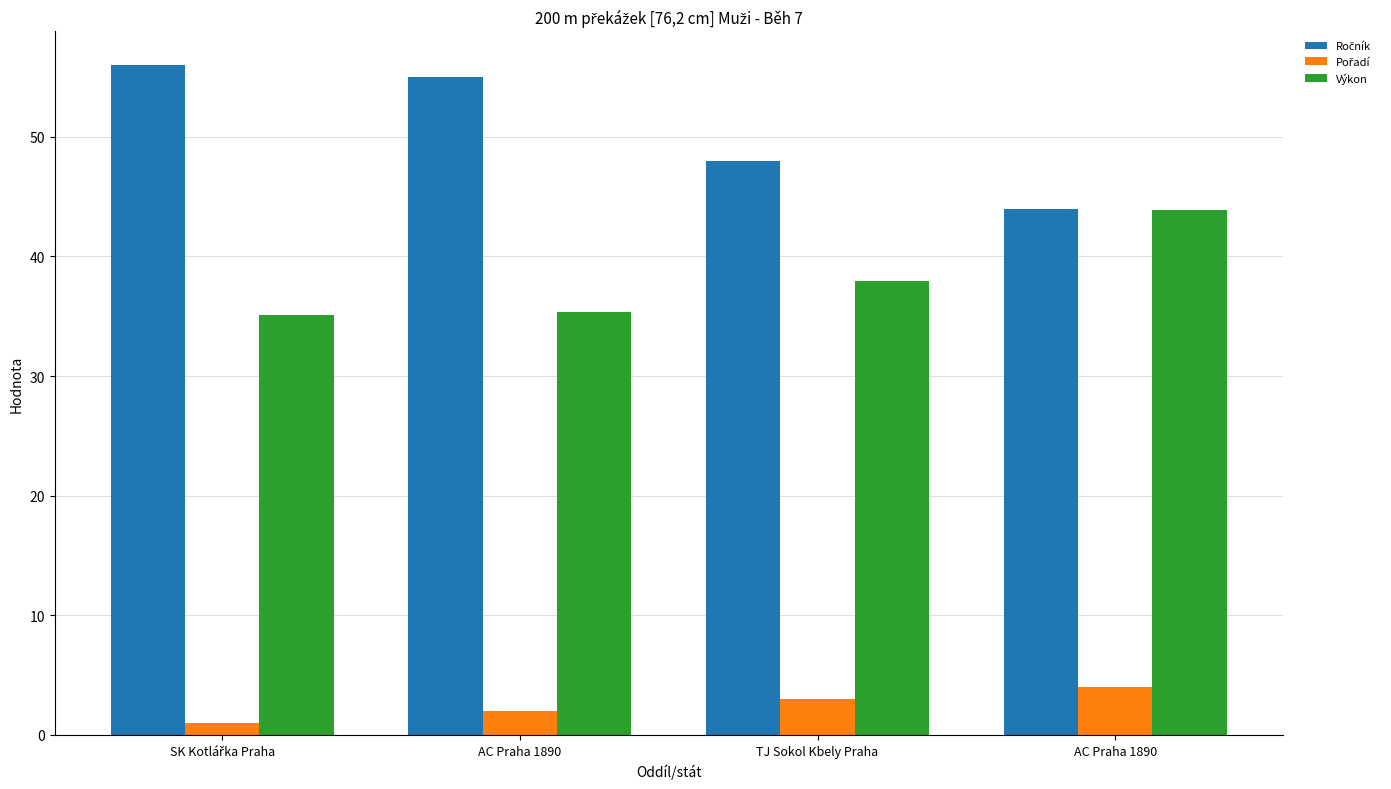

How many categories are shown in the chart?

4